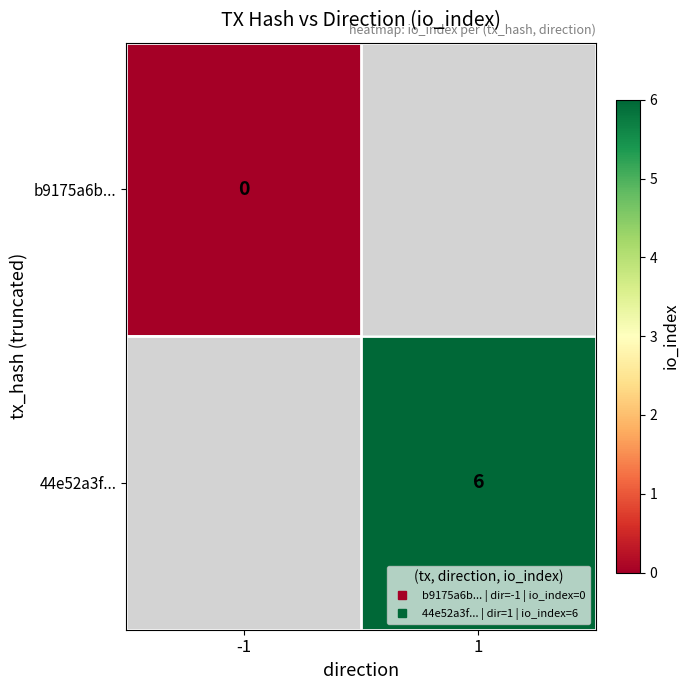

Which category has the lowest value across all series?

-1